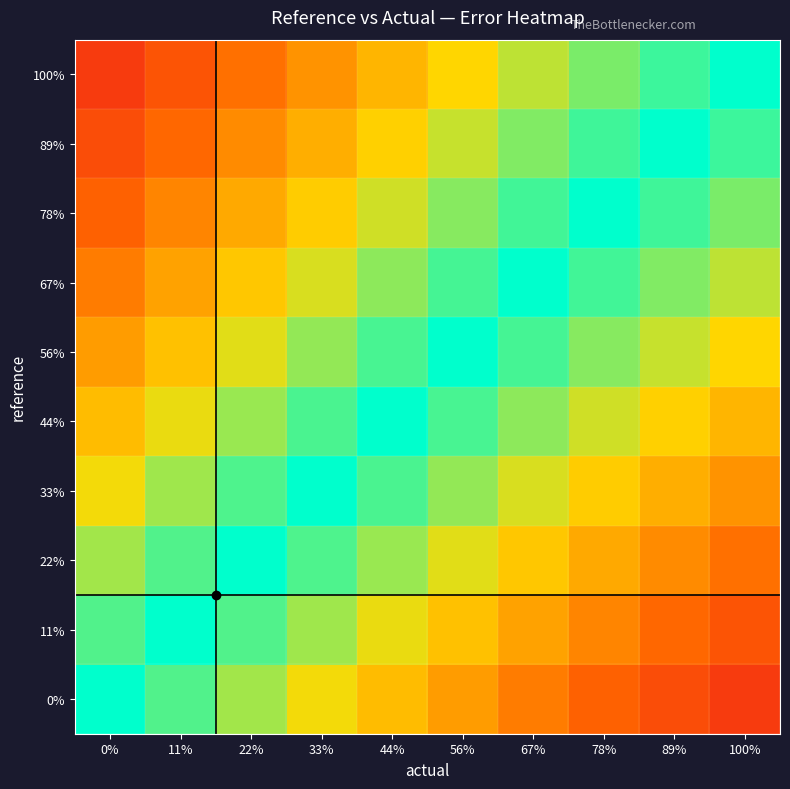

At how many categories does at least one series exceed 0?

10